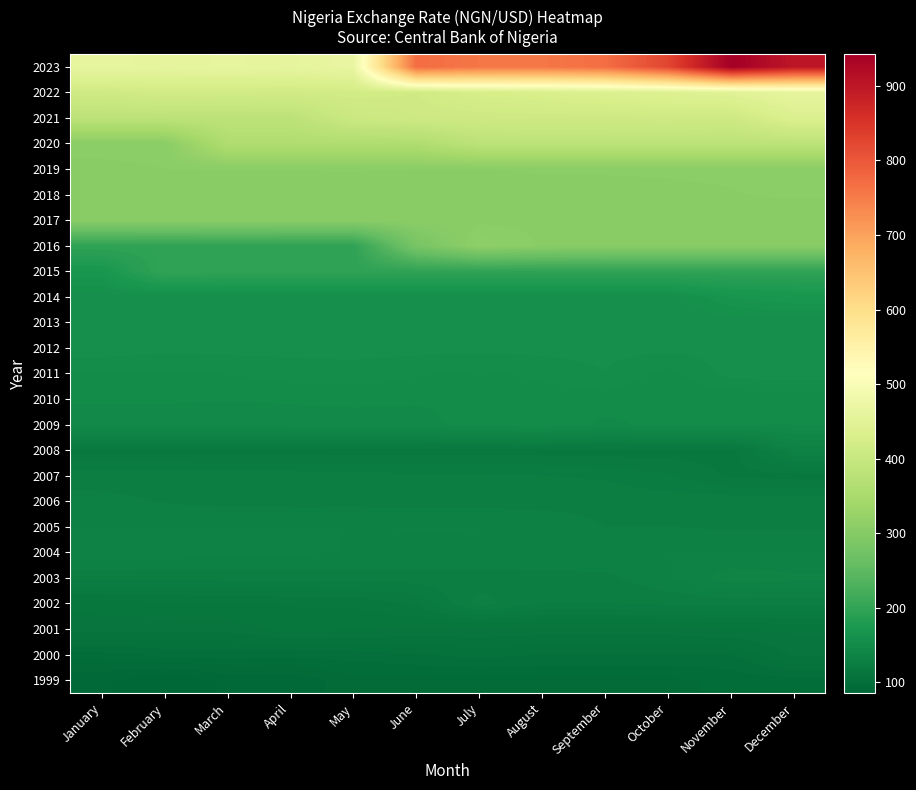

Which label corresponds to the smallest value in the chart?

February